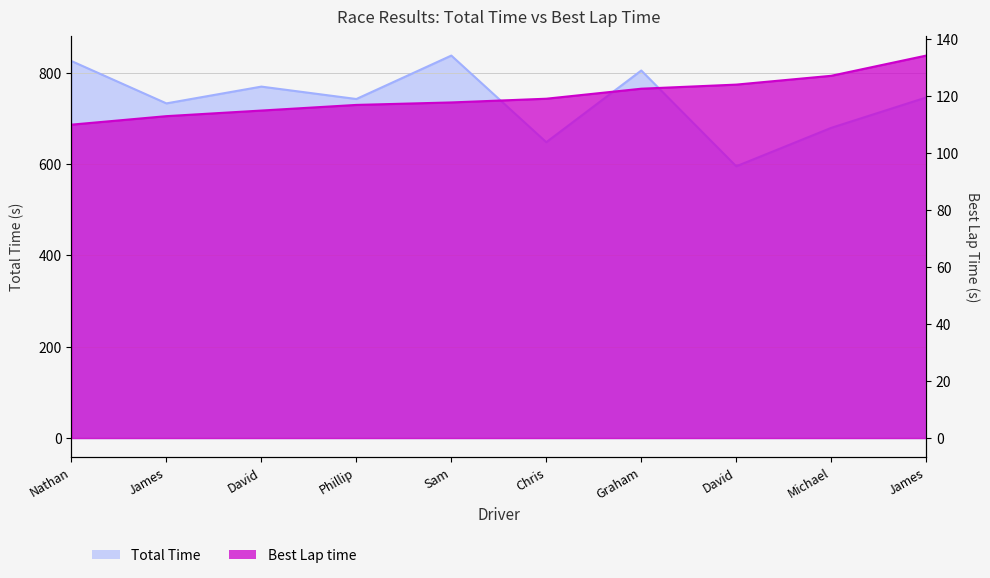

What is the highest value of the Total Time series?

837.8